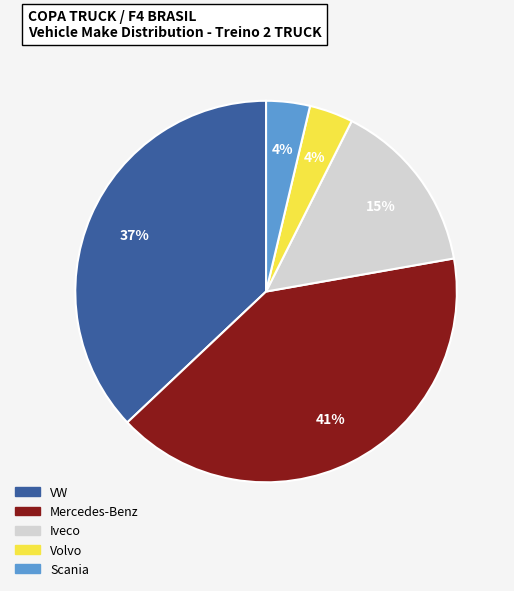

How many segments does this pie chart have?

5